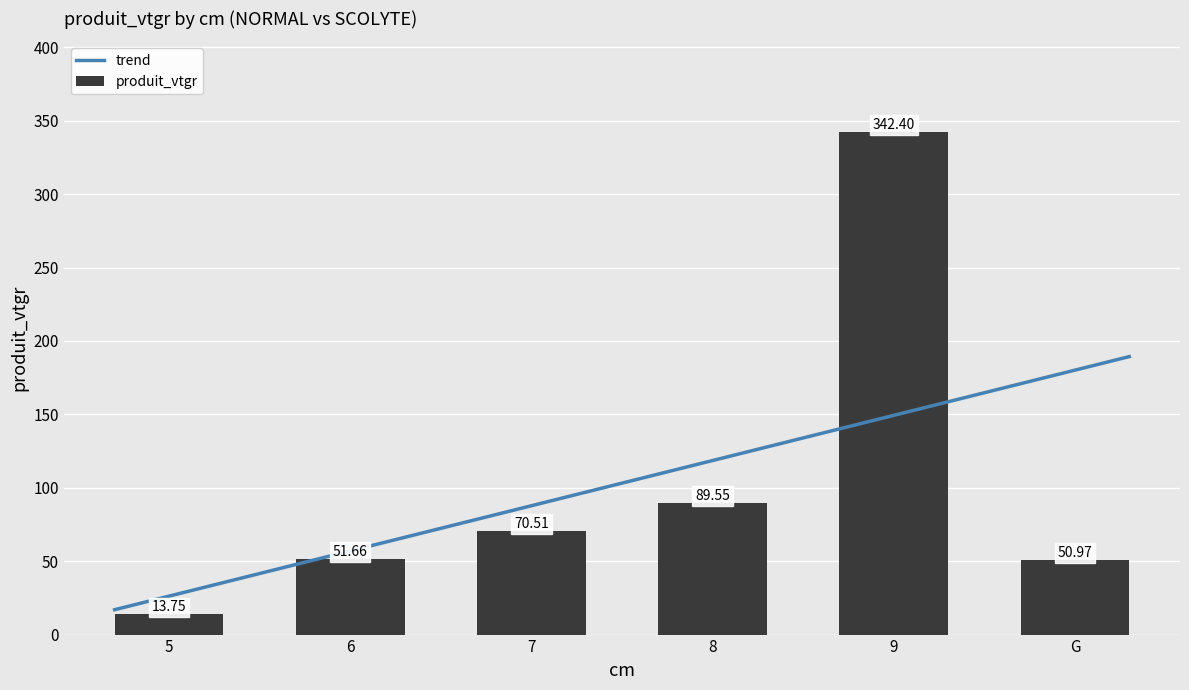

What is the value of the produit_vtgr bar at the 5th from the left?

342.4